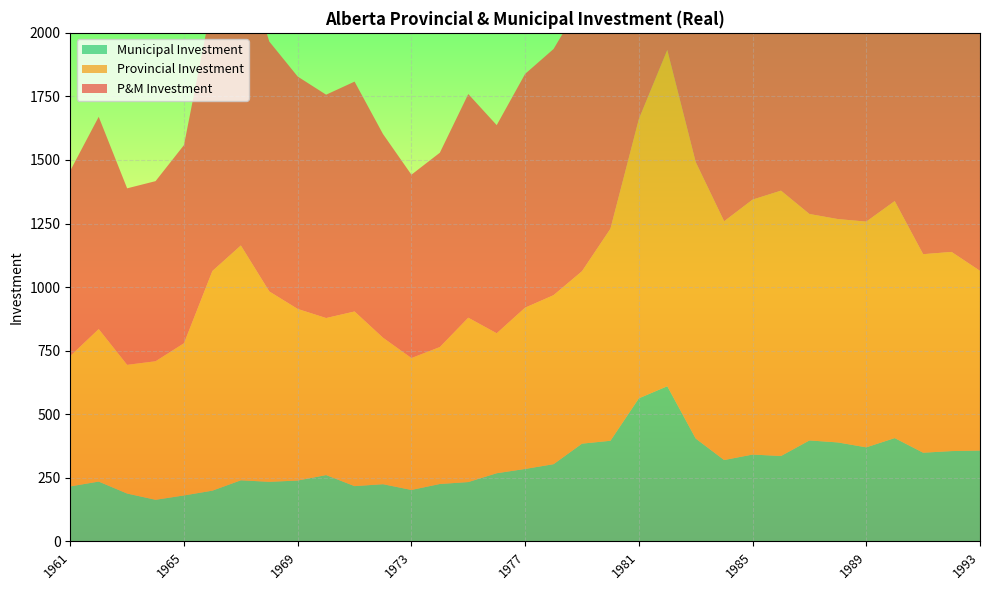

Reading left to right, extract all data points from this chart.

P&M Investment: 729.0	834.9	694.2	708.4	779.3	1063.4	1163.8	982.9	914.0	878.4	904.1	801.0	721.0	764.3	879.6	818.5	919.3	968.2	1062.5	1229.6	1660.8	1932.6	1491.9	1259.0	1344.2	1379.4	1287.7	1267.6	1257.6	1338.4	1129.5	1138.4	1064.0
Provincial Investment: 512.8	599.7	506.1	544.8	598.6	863.9	923.5	748.7	674.8	617.6	686.8	576.1	518.7	538.6	646.3	550.5	634.4	664.6	678.1	833.9	1098.2	1322.5	1087.5	939.1	1002.7	1043.6	890.7	878.4	887.8	932.2	780.8	783.2	706.7
Municipal Investment: 216.2	235.2	188.2	163.6	180.7	199.6	240.3	234.3	239.3	260.8	217.3	224.9	202.3	225.7	233.3	268.0	284.9	303.6	384.4	395.7	562.6	610.2	404.4	320.0	341.4	335.8	397.0	389.2	369.8	406.2	348.7	355.2	357.3